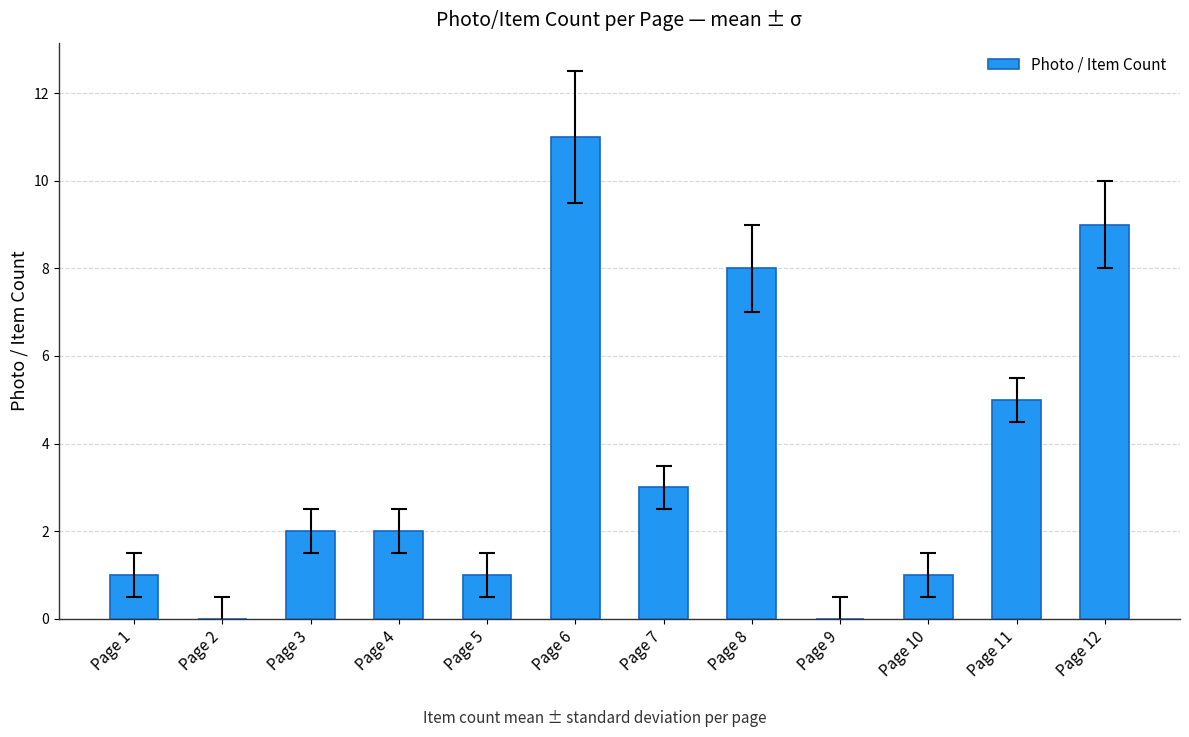

Reading right to left, transcribe all the data shown in this chart.

9	5	1	0	8	3	11	1	2	2	0	1